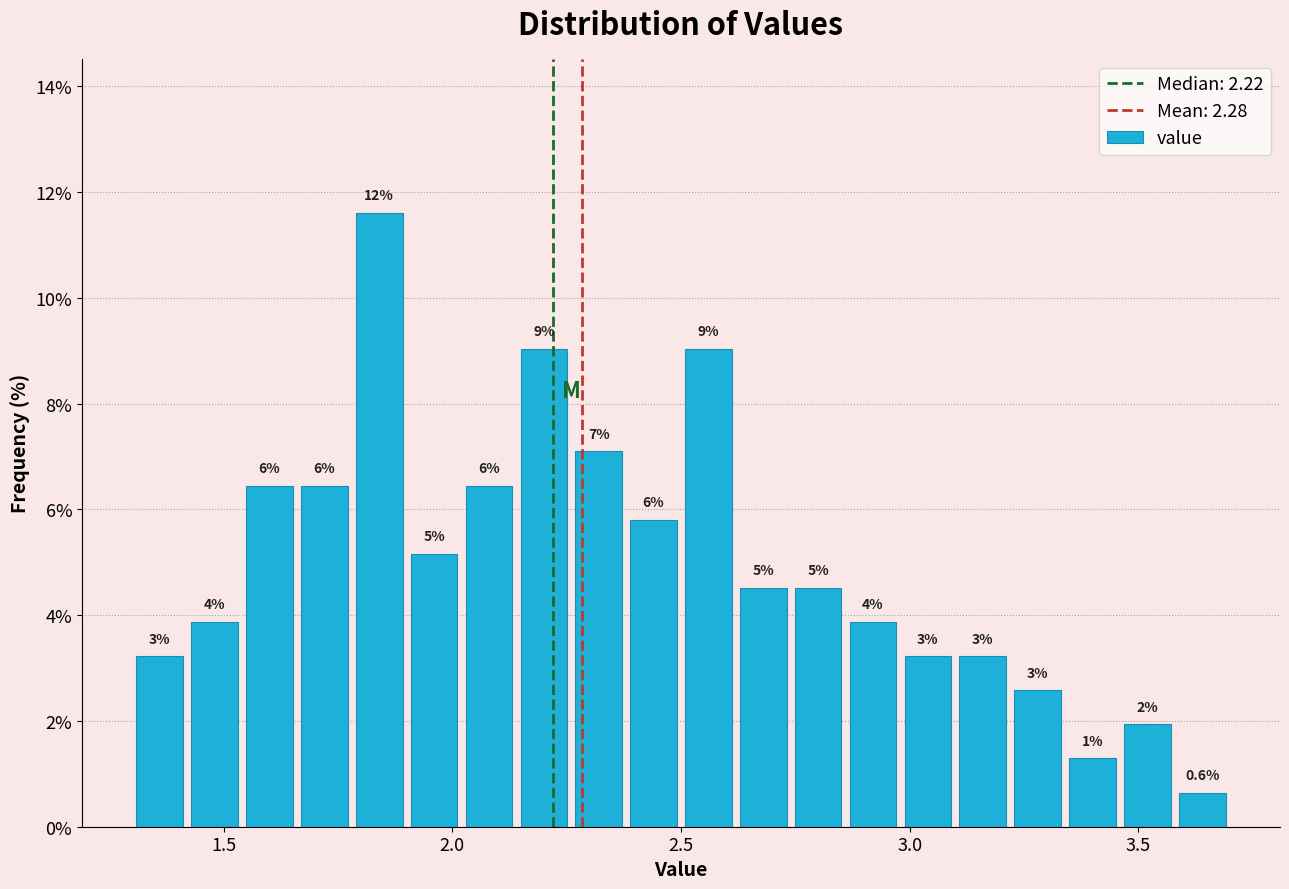

Read against the x-axis, roughly where is the centre of the tallest bar?

1.85